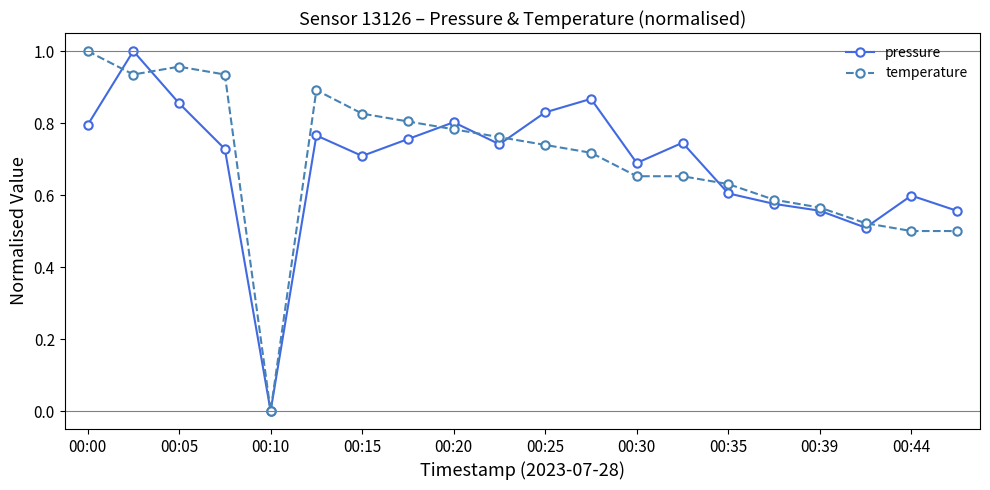

What is the average value of the temperature series?

0.7